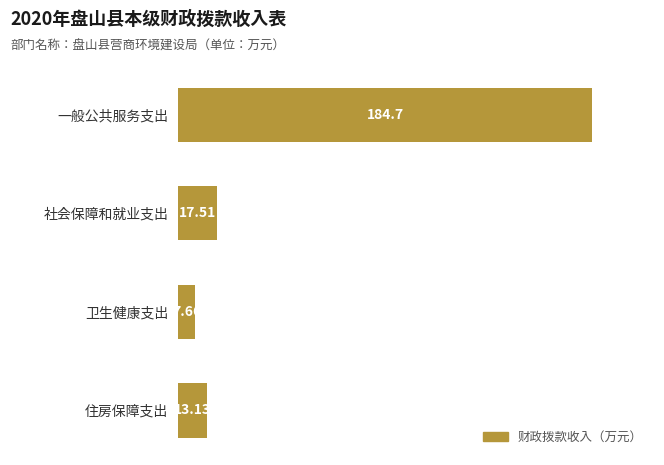

At which category does the chart reach its peak across all series?

一般公共服务支出